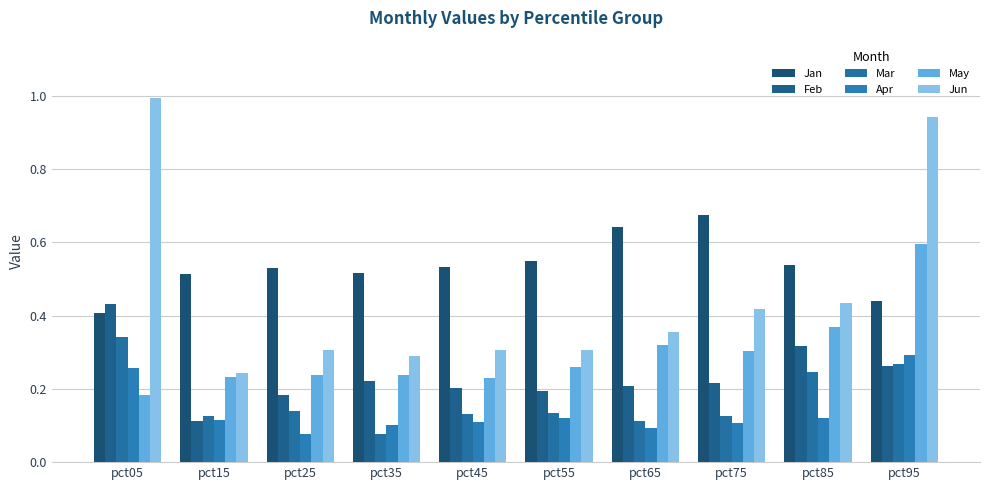

Count the number of categories in the chart.

10